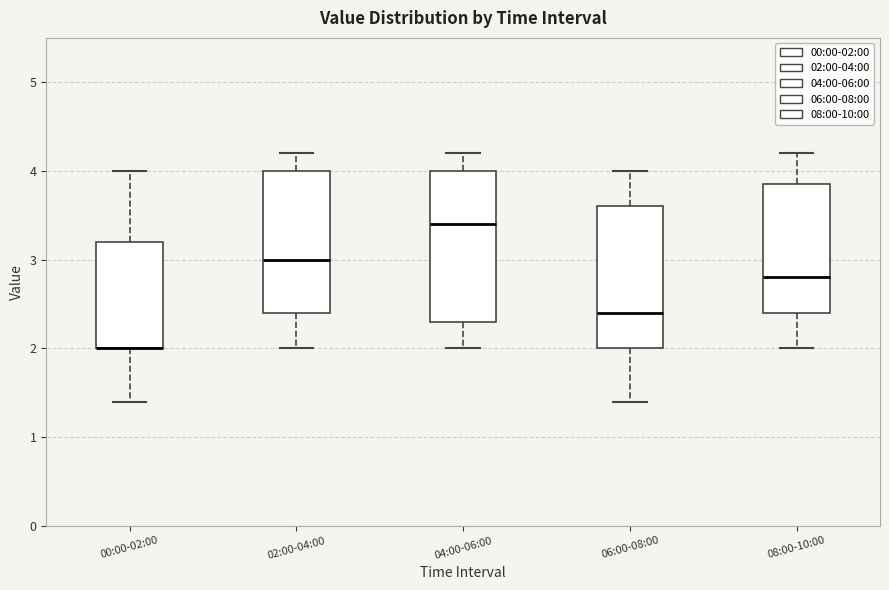

Where is the lower edge of the box for 06:00-08:00 on the y-axis? The values are not printed on the chart, so give them approximately, as read against the axis.

2.0